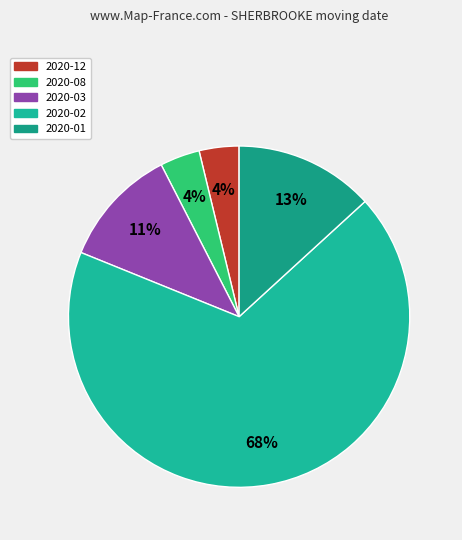

How many segments does this pie chart have?

5